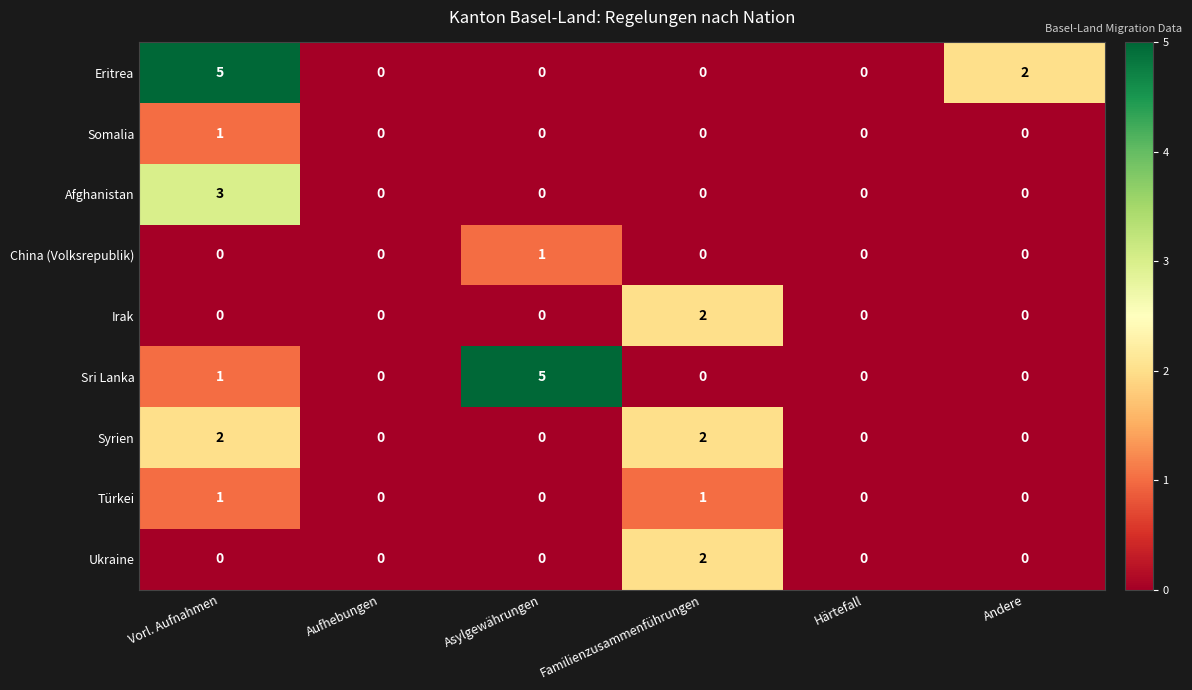

Which series changed the most between Vorl. Aufnahmen and Aufhebungen?

Eritrea